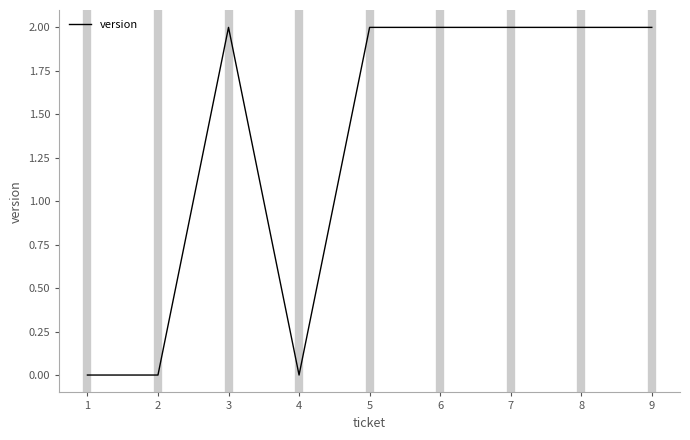

Reading right to left, list all the values displayed in this chart.

9=2	8=2	7=2	6=2	5=2	4=0	3=2	2=0	1=0